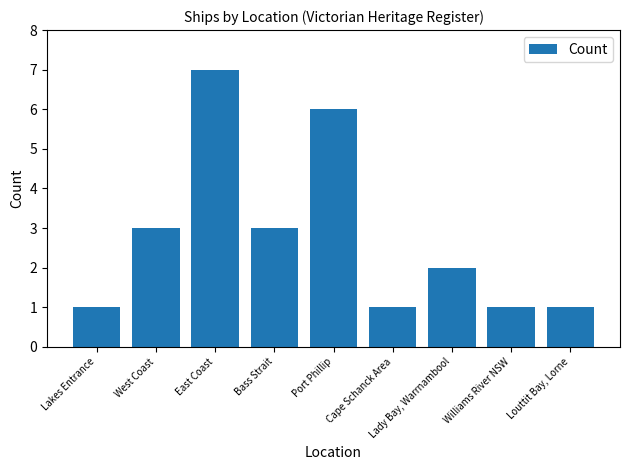

What is the difference between the maximum and minimum values?

6